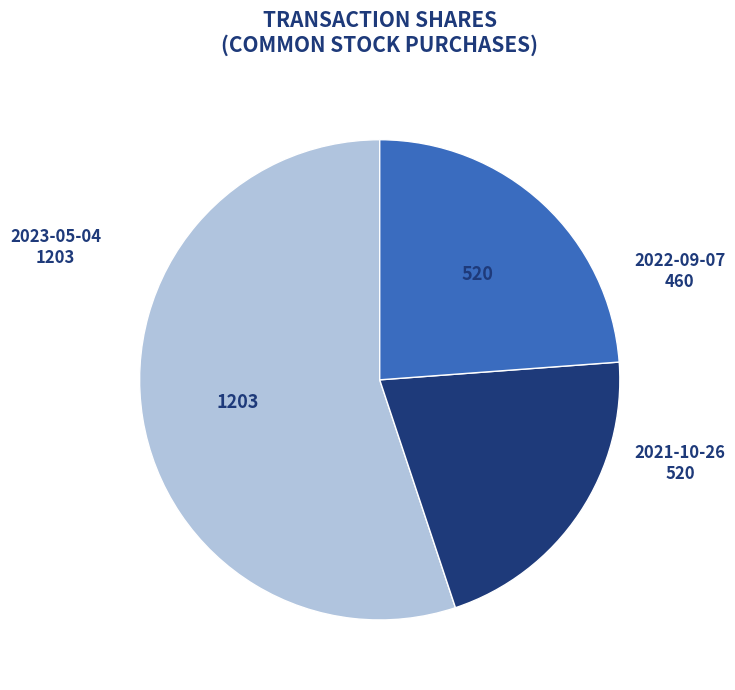

The 2023-05-04 slice represents 55% of the pie. True or false?

True